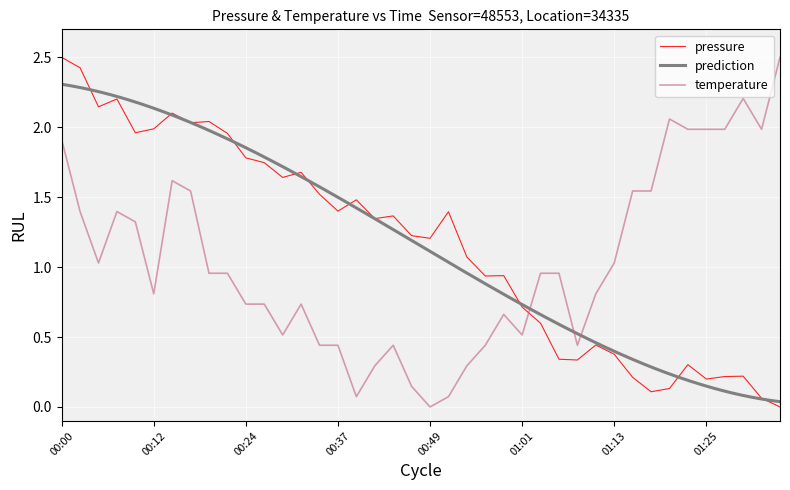

Which series ends up on top after the final intersection of pressure and temperature?

temperature